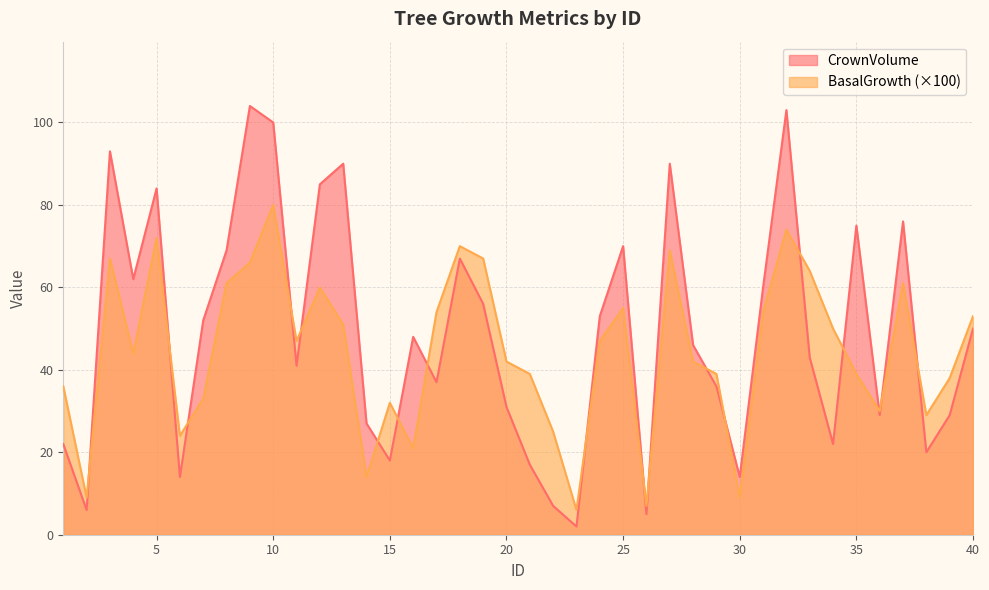

What is the approximate value of BasalGrowth at 33?

64.0